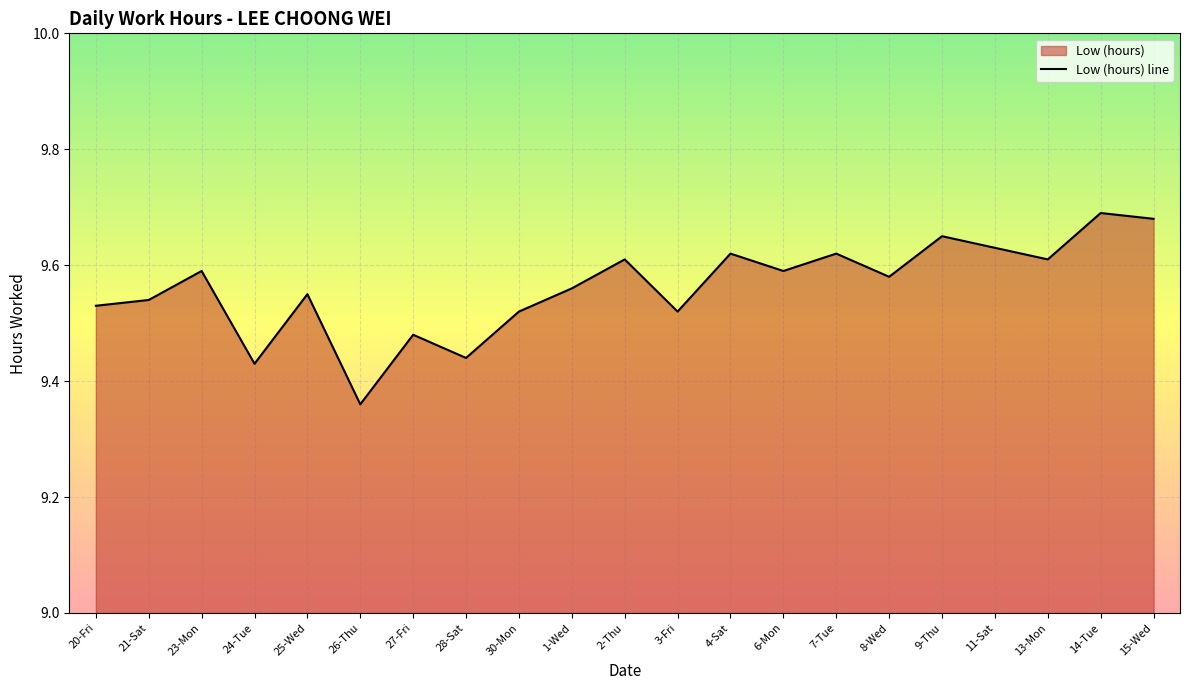

What is the ratio of the value at 27-Fri to the value at 28-Sat?

1.0